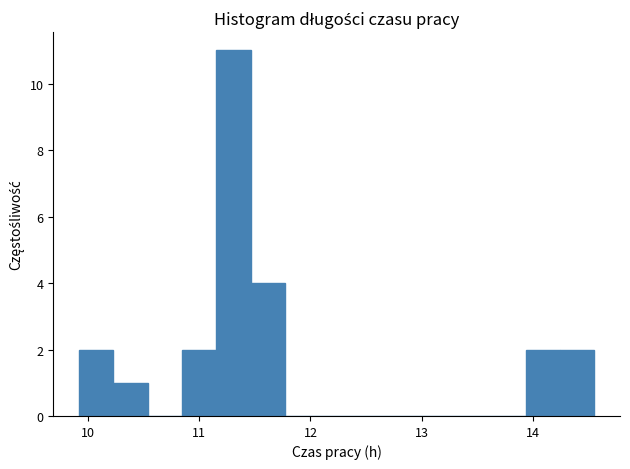

Read against the x-axis, roughly where is the centre of the tallest bar?

11.3